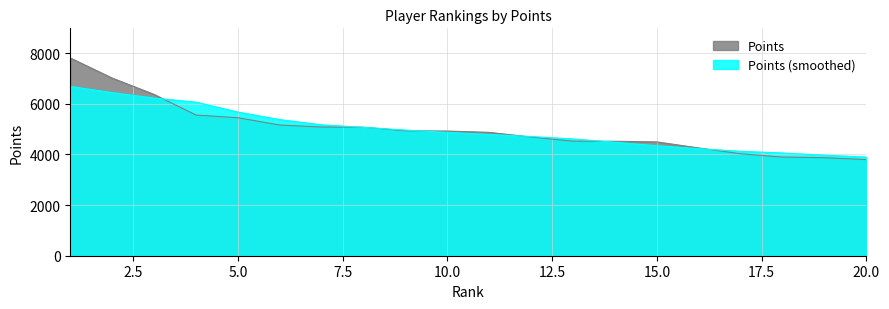

What is the value of the 5th point from the left?

5452